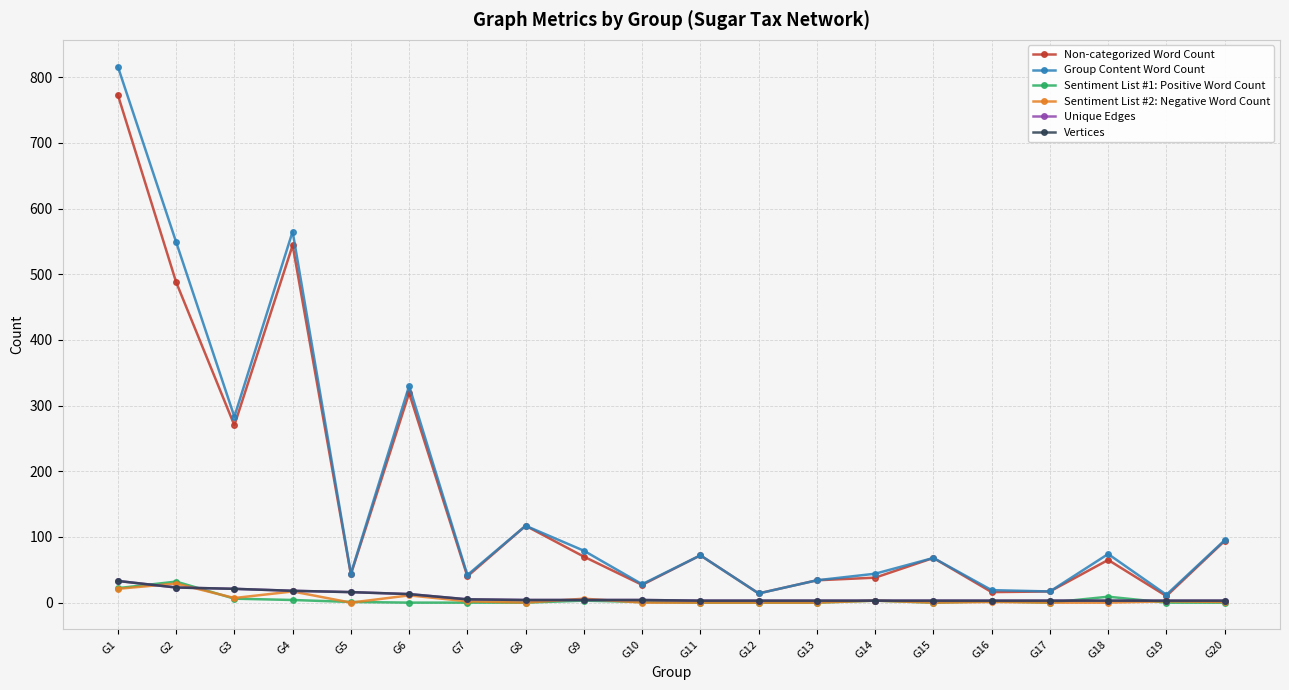

What are all the series names shown in the legend?

Non-categorized Word Count, Group Content Word Count, Sentiment List #1: Positive Word Count, Sentiment List #2: Negative Word Count, Unique Edges, Vertices